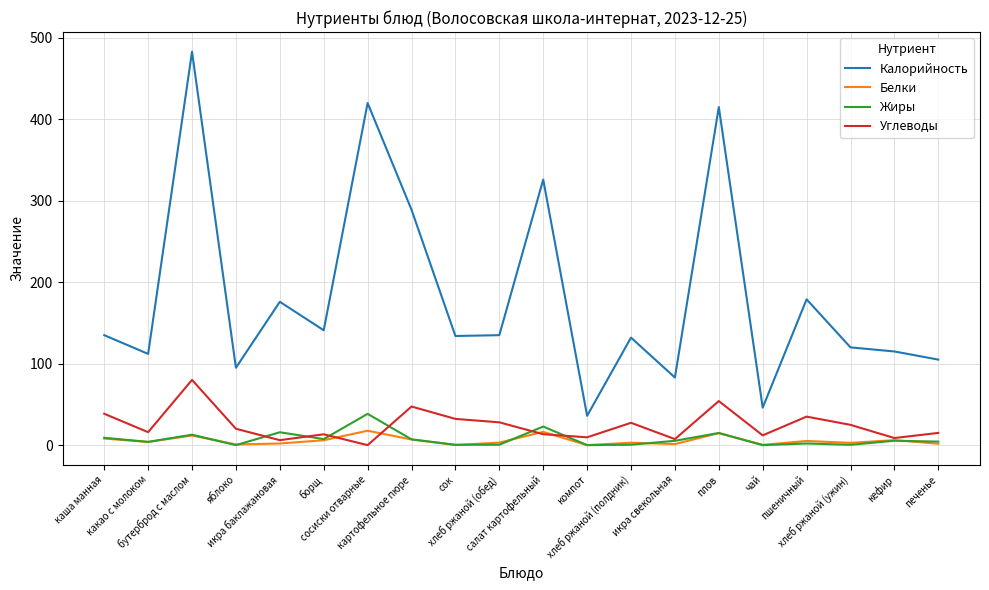

Is the value of Калорийность at каша манная greater than the value of Белки at салат картофельный?

Yes